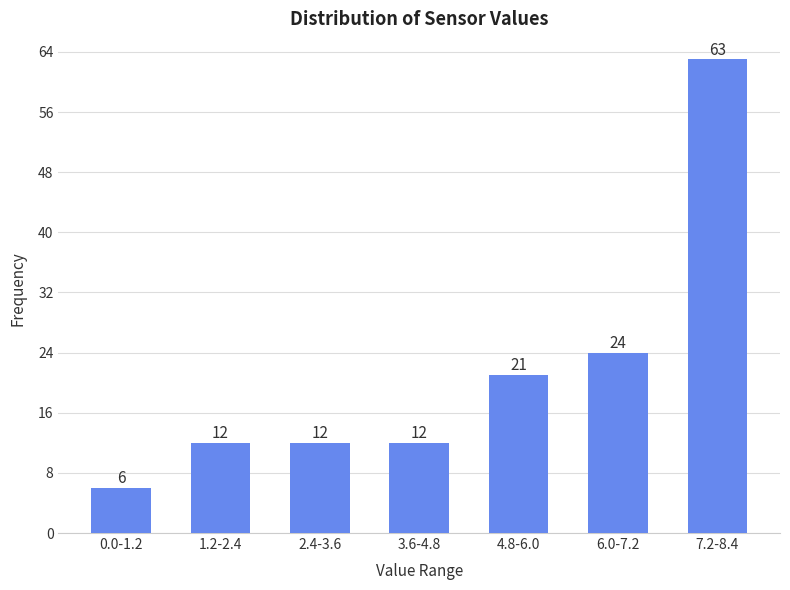

Reading left to right, list all the values displayed in this chart.

6	12	12	12	21	24	63